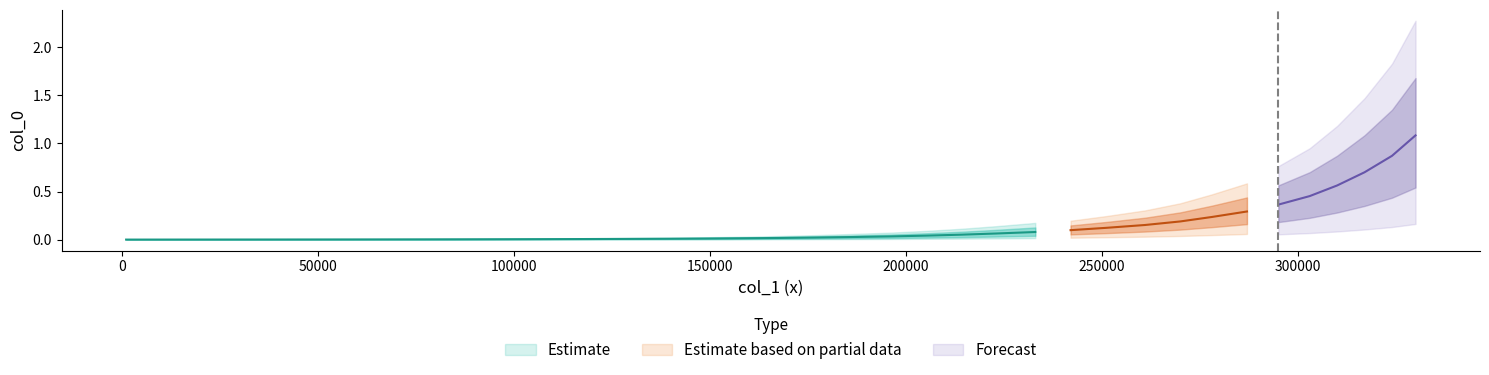

Does the chart display data point markers on the line(s)?

No